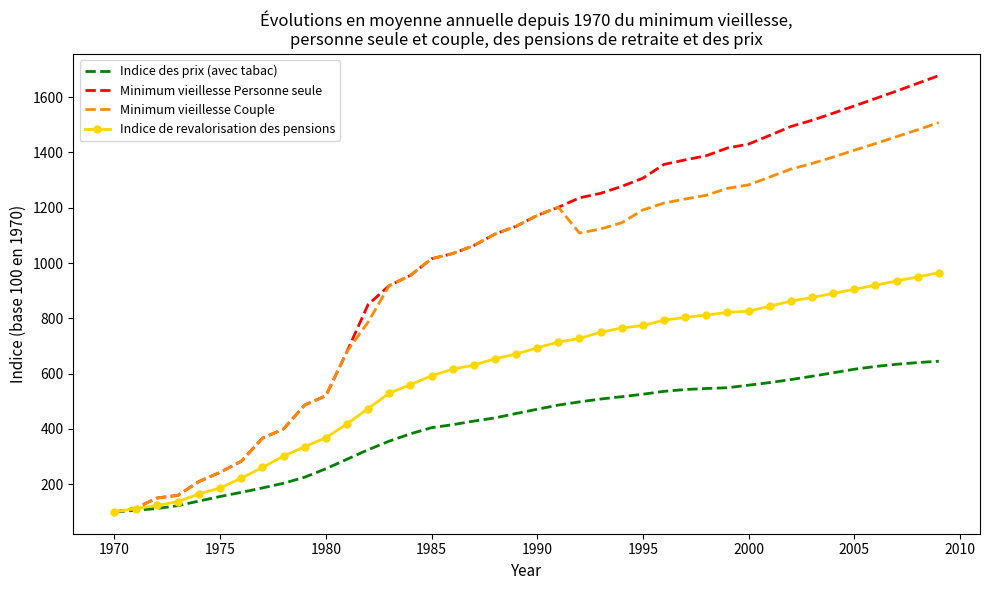

What is the minimum value shown in the chart?

100.0